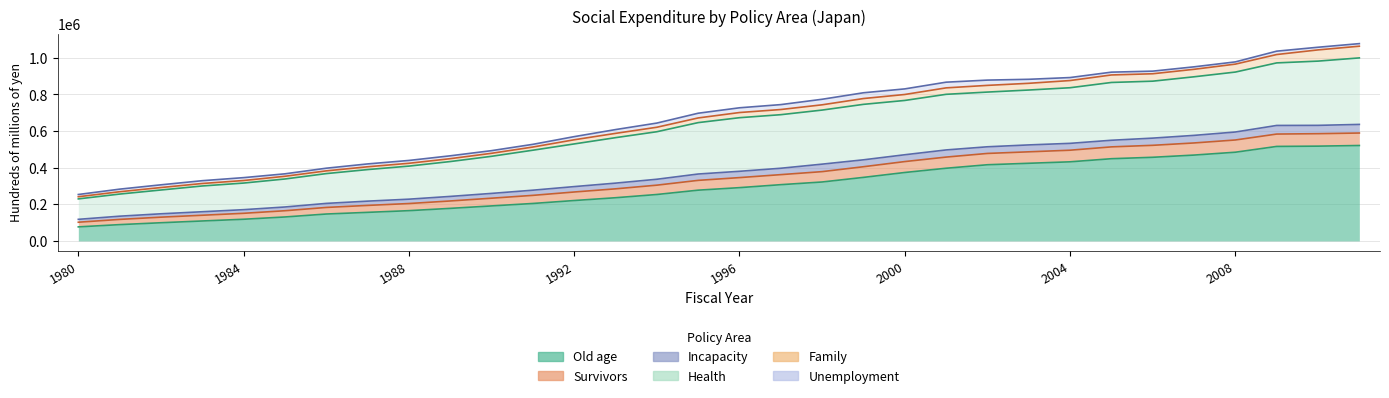

Which category has the highest value across all series?

2011